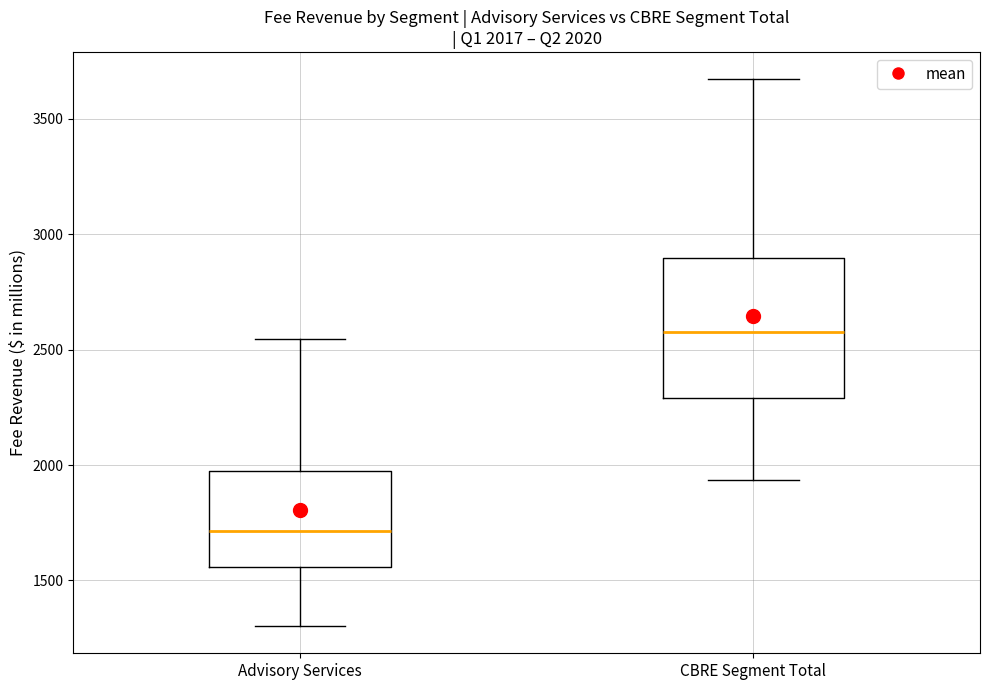

Comparing the boxes themselves (not the whiskers), which one is the tallest?

CBRE Segment Total